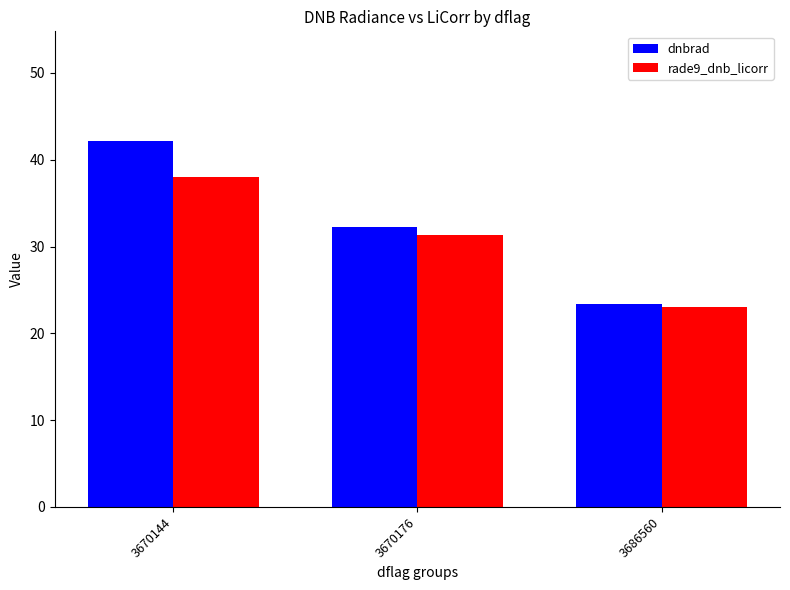

What is the greatest value displayed?

42.1